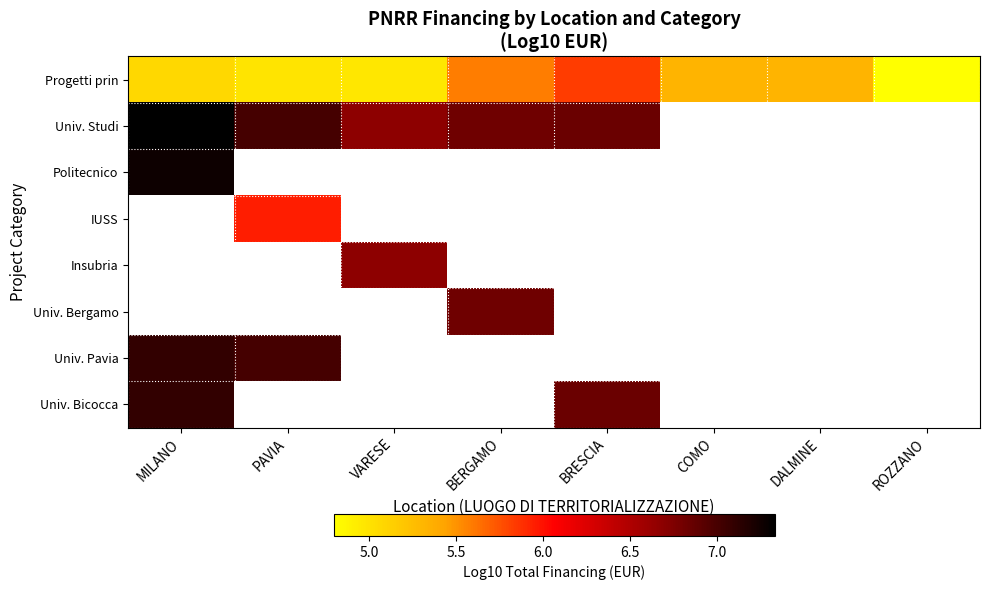

How many categories are shown in the chart?

8